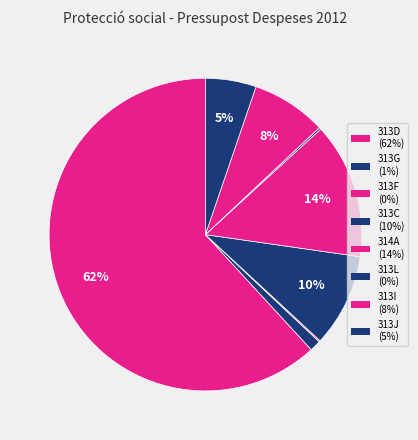

Rank the categories by value from lowest to highest.

313F, 313L, 313G, 313J, 313I, 313C, 314A, 313D